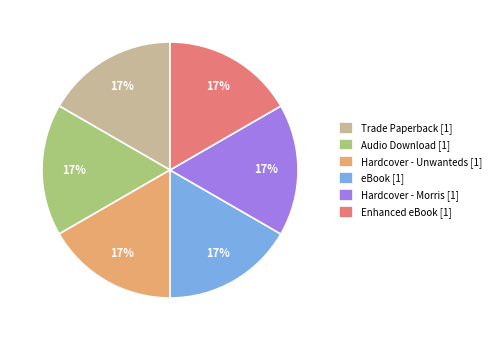

What is the ratio of the value at Audio Download [1] to the value at eBook [1]?

1.0